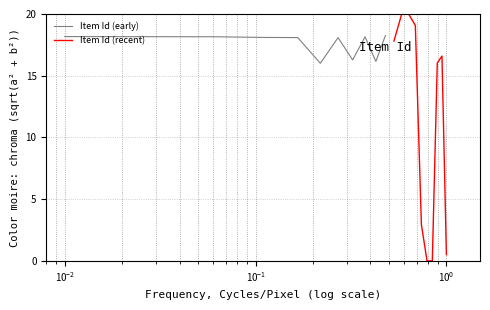

What is the minimum value for Item Id (early)?

16.0